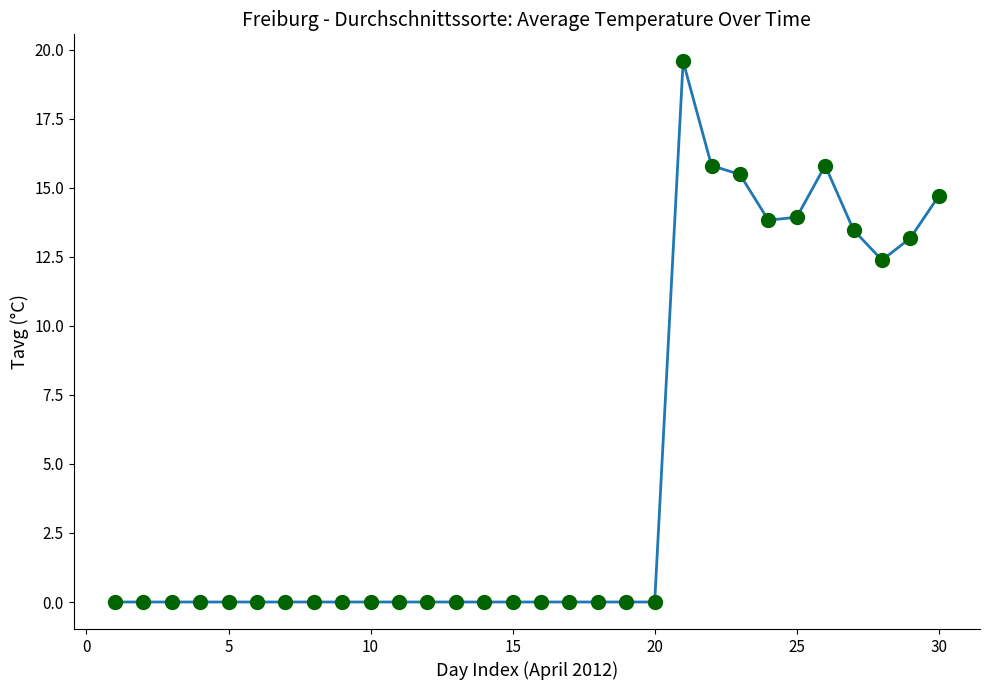

How many lines are shown in the chart?

1